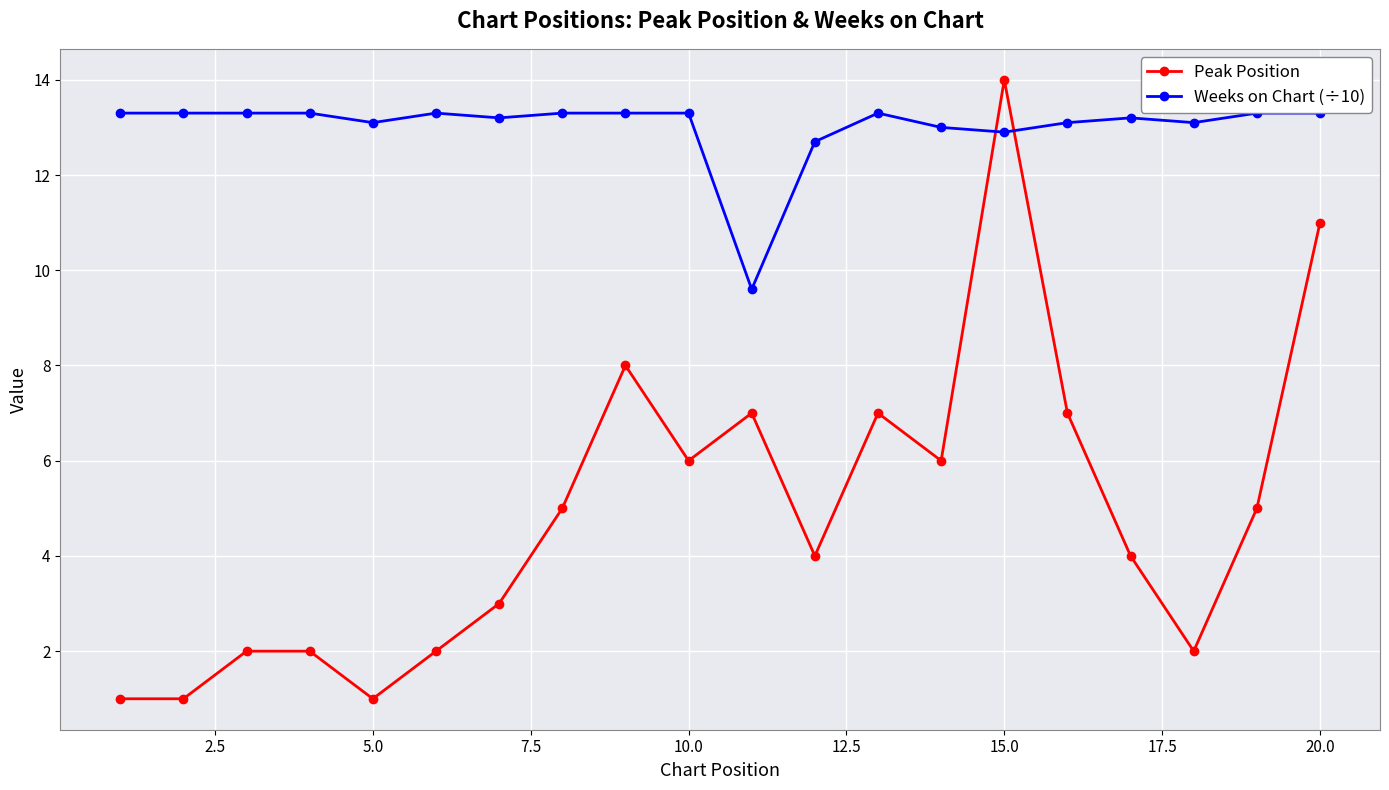

What is the sum of all Weeks on Chart (÷10) values?

260.2